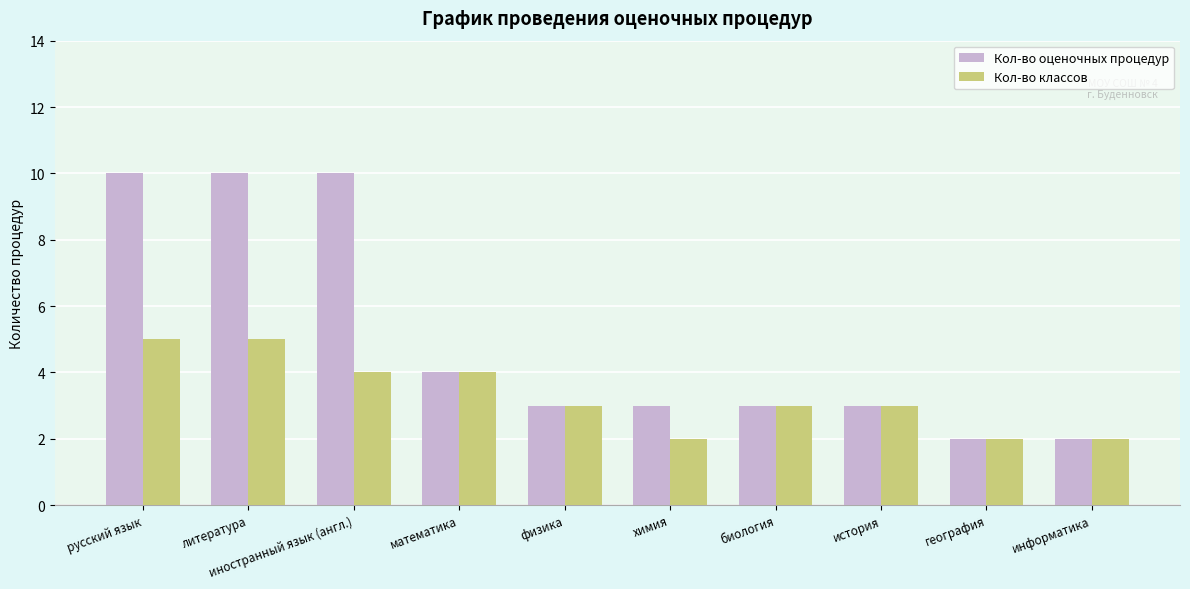

What is the total value across all series at биология?

6